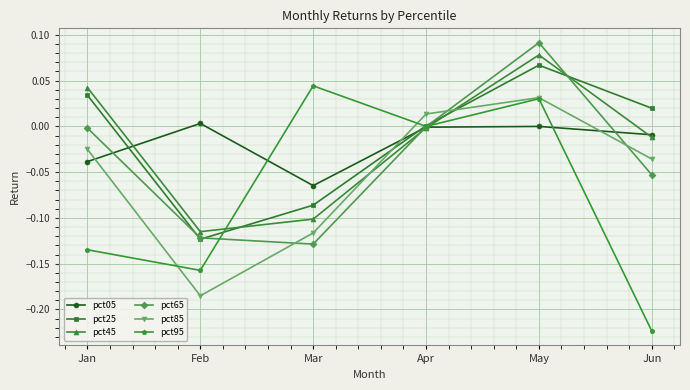

Which series has the widest spread of values?

pct95